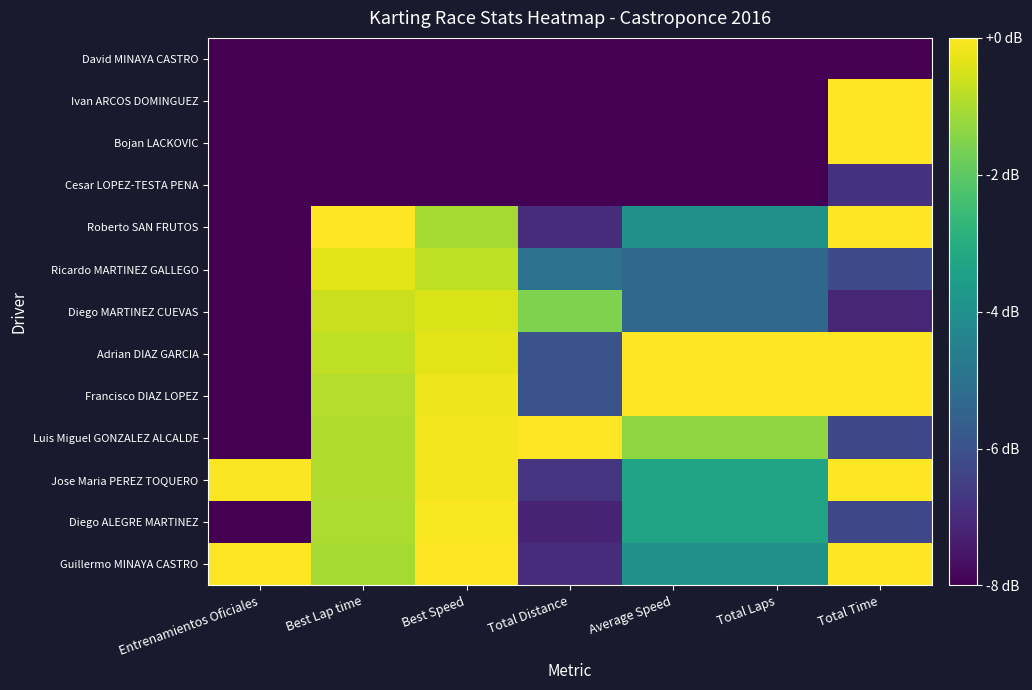

How many distinct data groups are displayed?

13